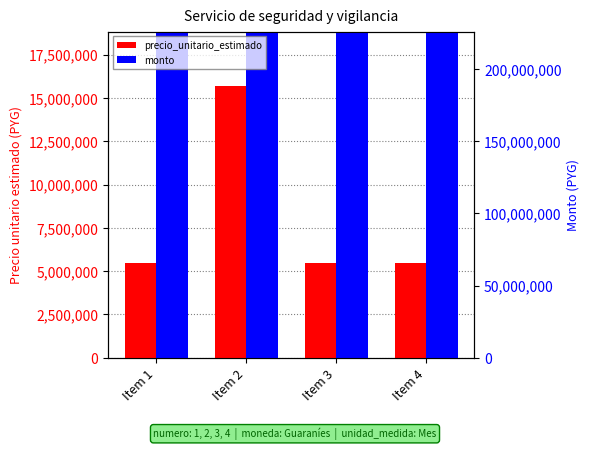

What is the value of the precio_unitario_estimado bar at the 2nd from the left?

15694059